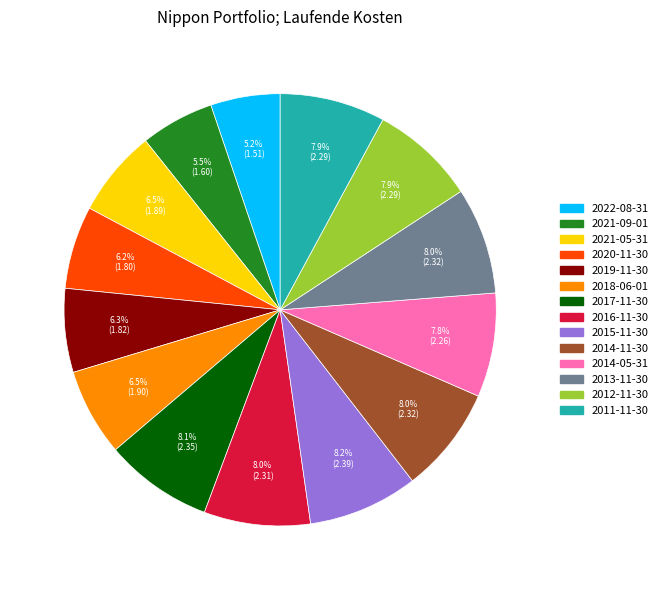

Do 2017-11-30 and 2020-11-30 together represent more than half of the pie?

No